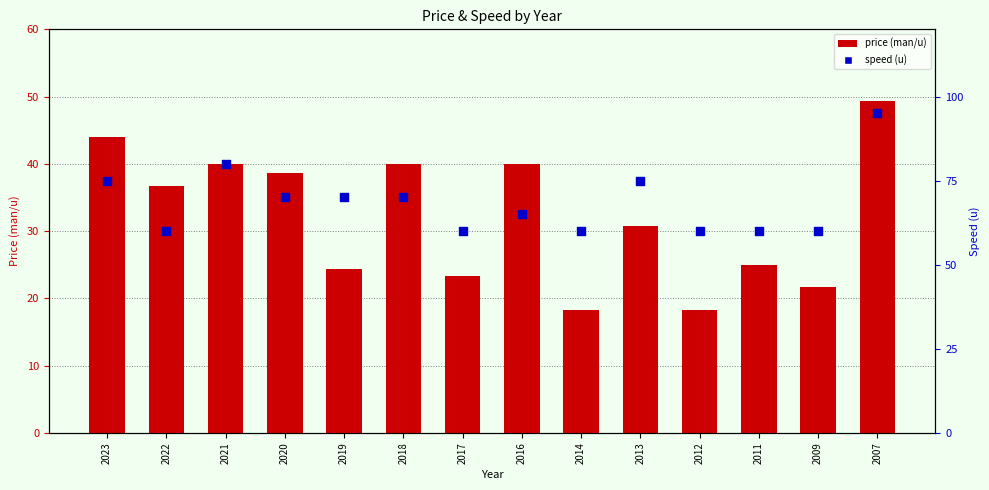

Which series contains the lowest Y value?

price (man/u)